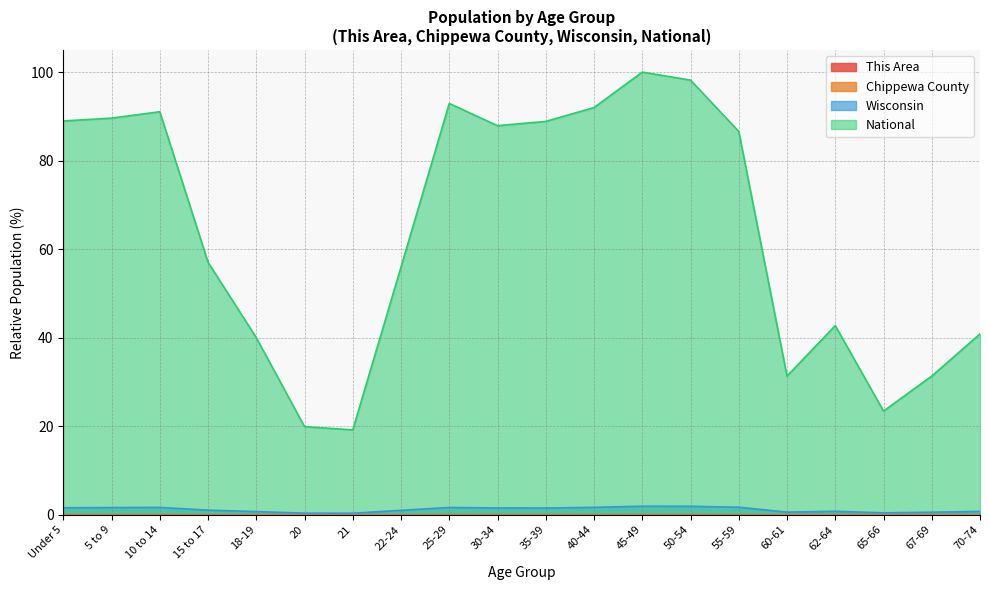

List the labels in order of This Area value, largest first.

55-59, 45-49, 40-44, 35-39, 10 to 14, 5 to 9, Under 5, 50-54, 25-29, 30-34, 15 to 17, 62-64, 18-19, 60-61, 67-69, 22-24, 70-74, 65-66, 20, 21